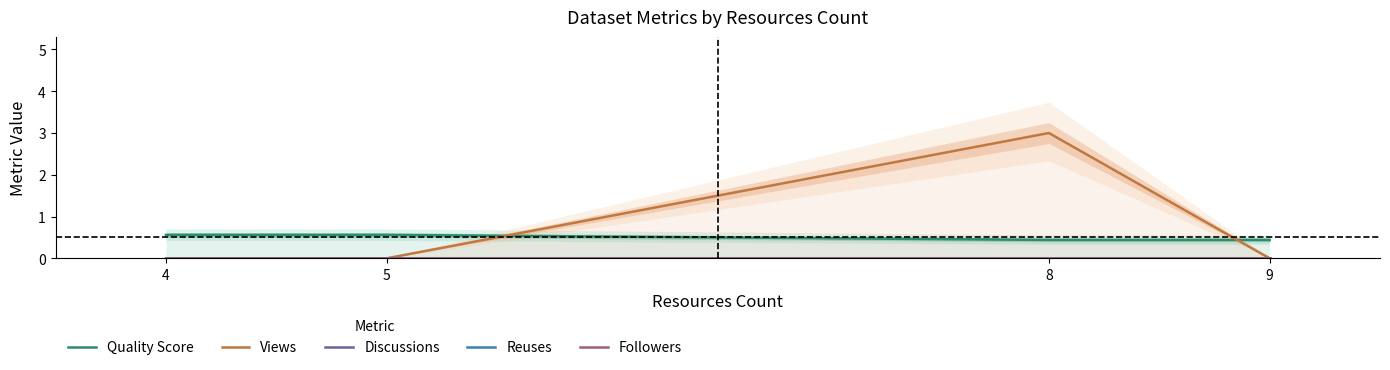

What is the spread (max minus min) of values at 5?

0.6